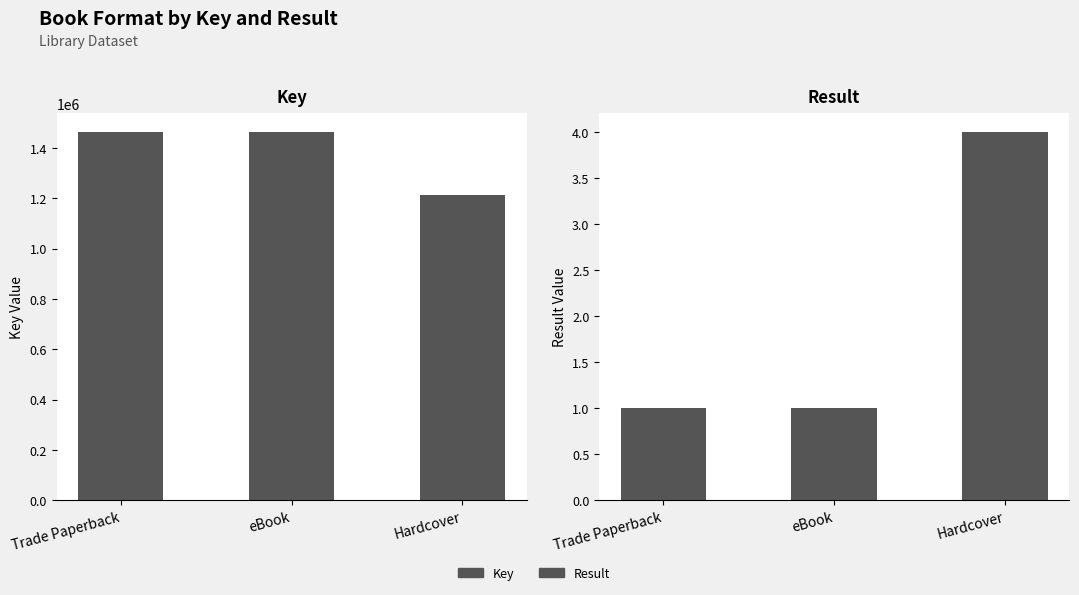

The Result series shows 4 at Hardcover. True or false?

True